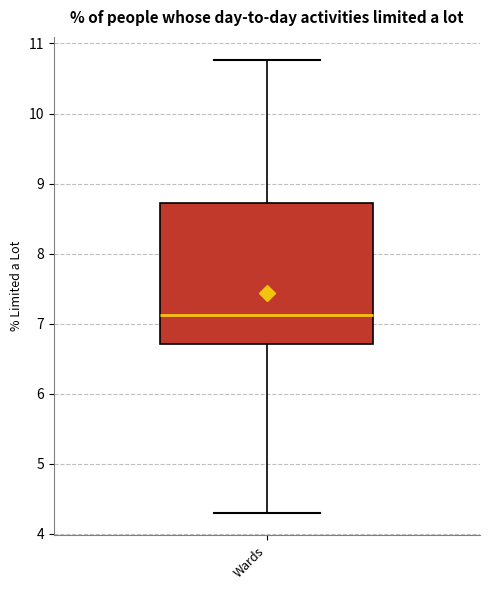

Read this box plot against the y-axis: the position of the median line, the range covered by the box, and the ends of both whiskers. The values are not printed on the chart, so give them approximately, as read against the axis.

median 7.1, box 6.7 to 8.7, whiskers 4.3 to 10.8